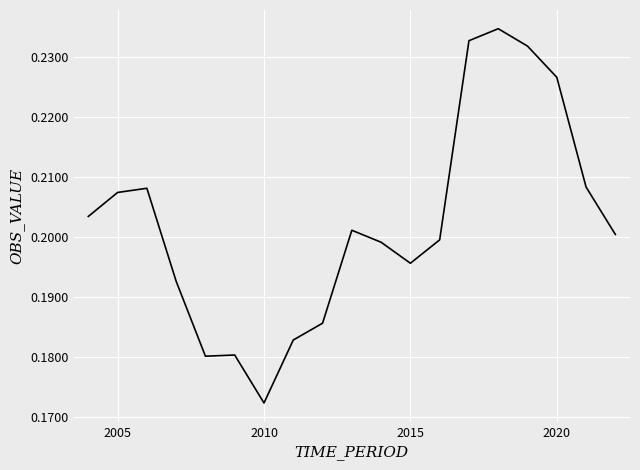

What is the difference between the maximum and minimum values?

0.1